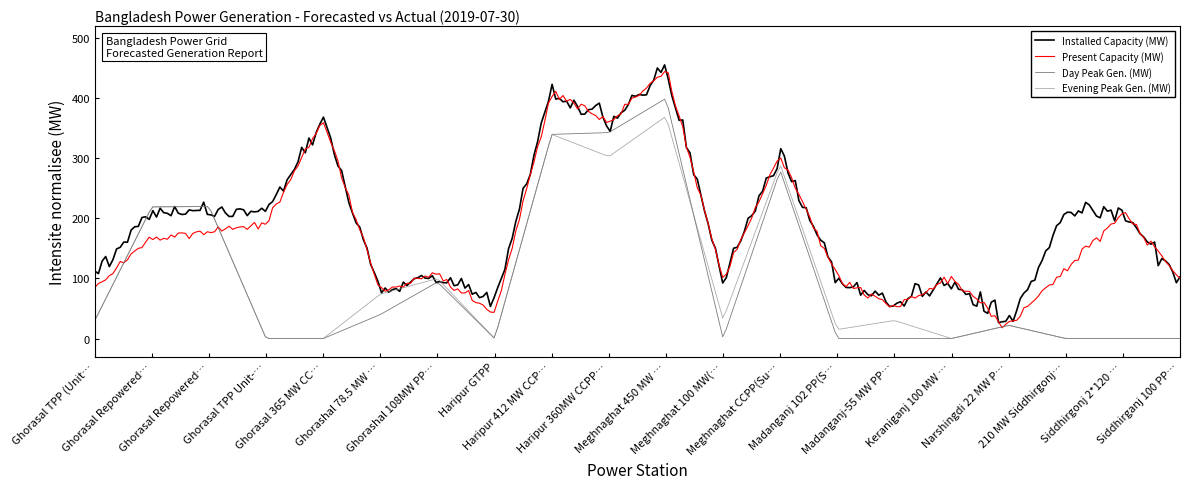

What is the maximum value for Day Peak Gen. (MW)?

398.7